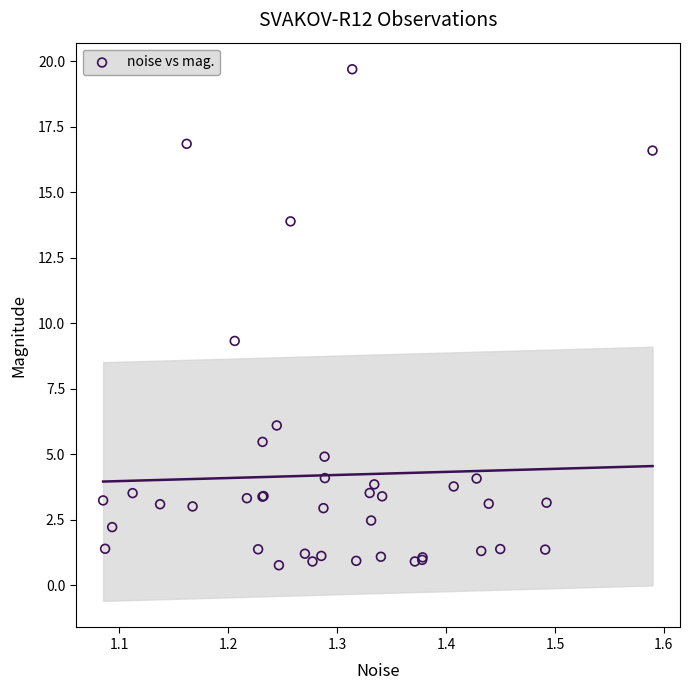

What Y value in the scatter plot is closest to 10?

9.3